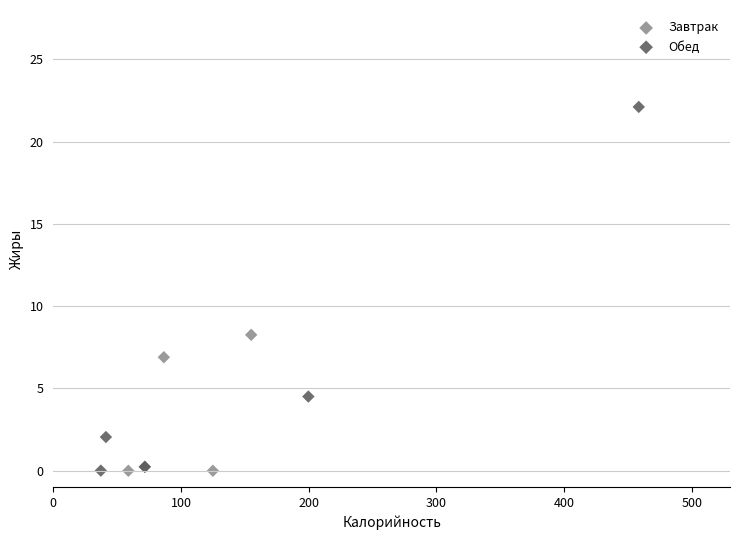

Which series reaches the maximum Y coordinate?

Обед